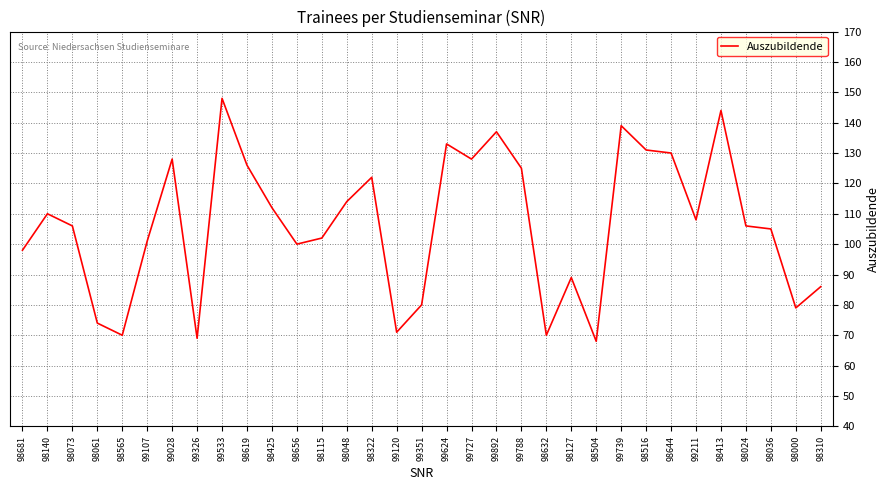

Is this an area chart (filled region under the line)?

No